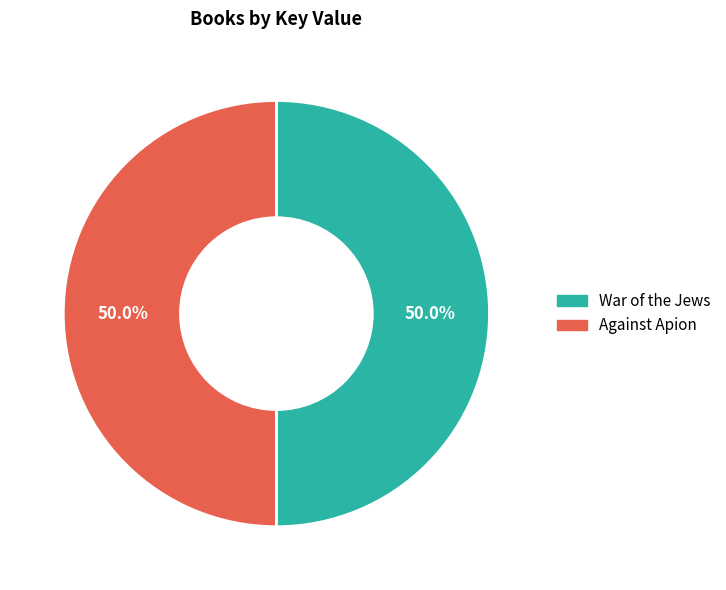

The Against Apion slice represents 50% of the pie. True or false?

True